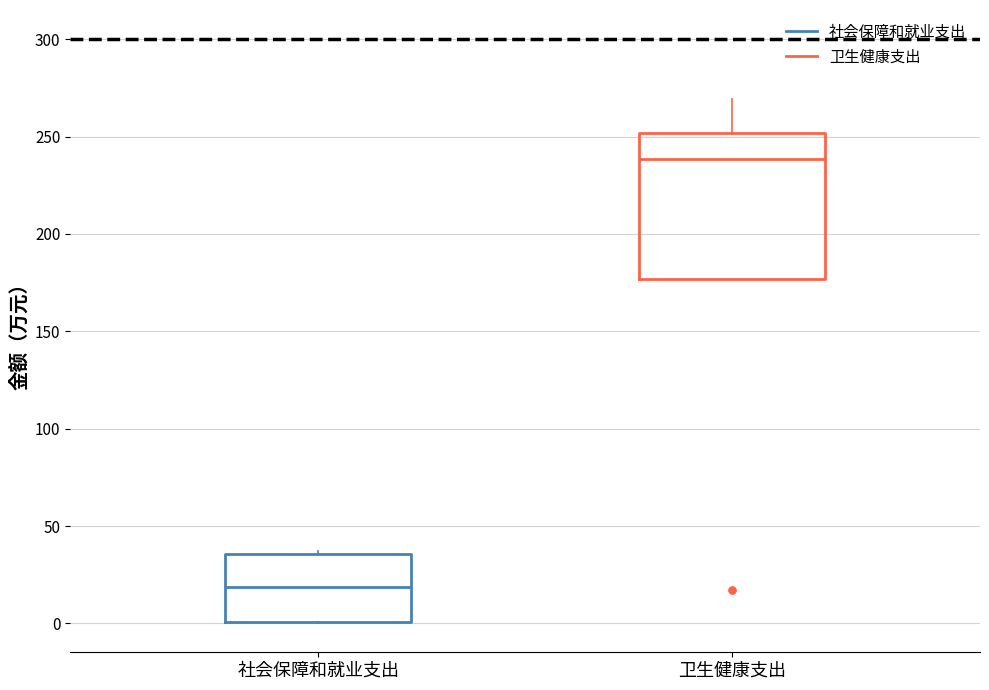

Reading left to right, transcribe this box plot: for each box, give where its median line is, the range the box spans, and where its two whiskers end, as read against the y-axis. The values are not printed on the chart, so give them approximately, as read against the axis.

社会保障和就业支出: median 20, box 0 to 35, whiskers 0 to 35
卫生健康支出: median 240, box 175 to 250, whiskers 175 to 270